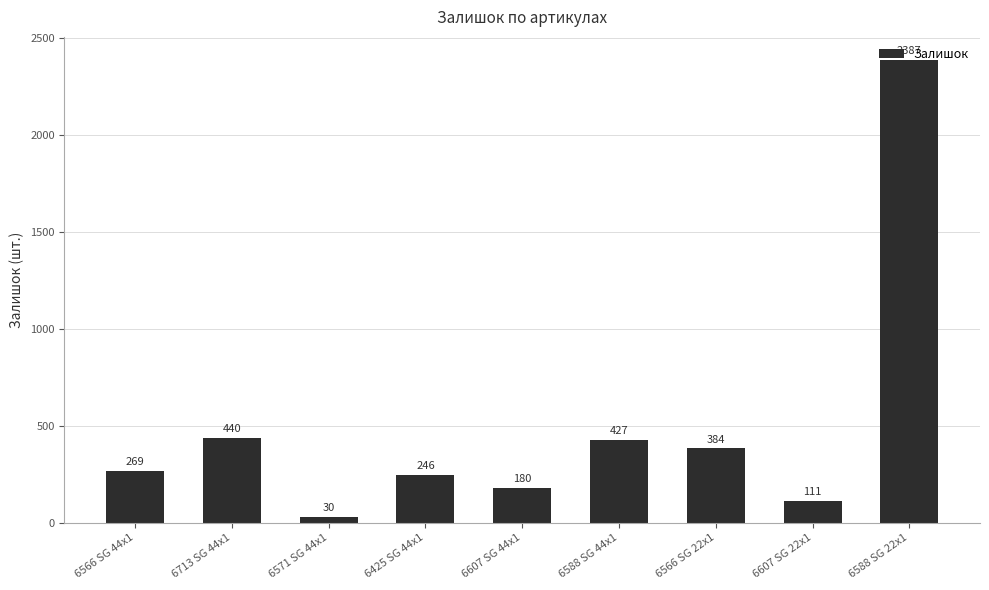

What is the label of the 5th bar from the left?

6607 SG 44x1